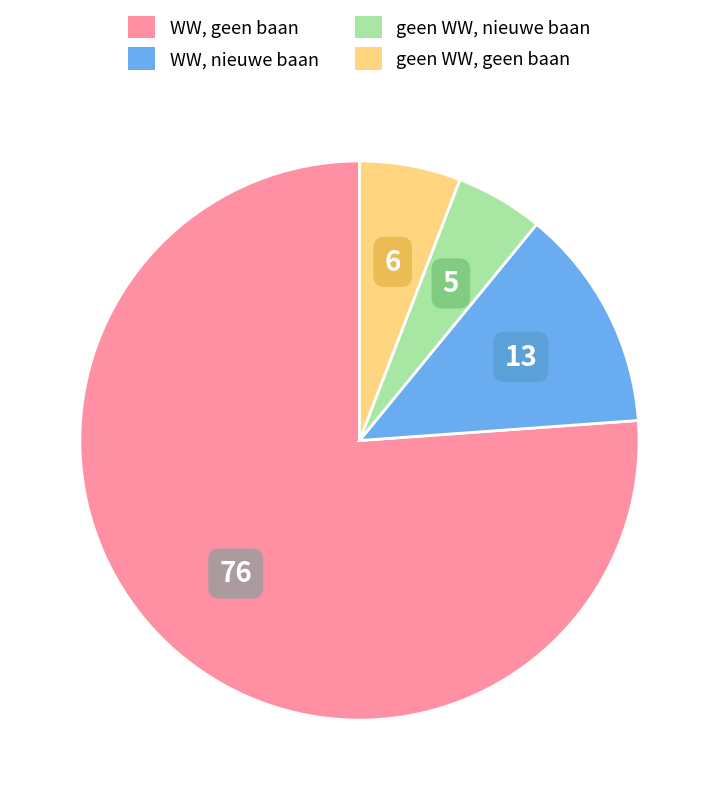

Is there a majority slice in this chart?

Yes